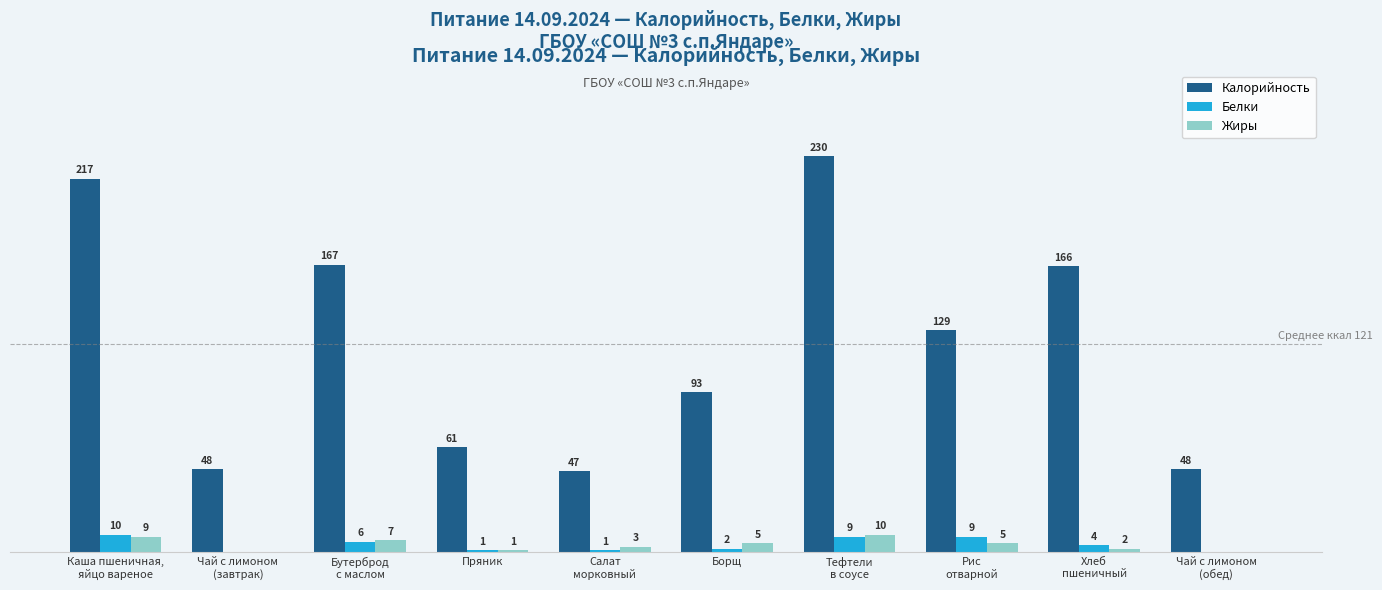

Which series has the largest total across all categories?

Калорийность